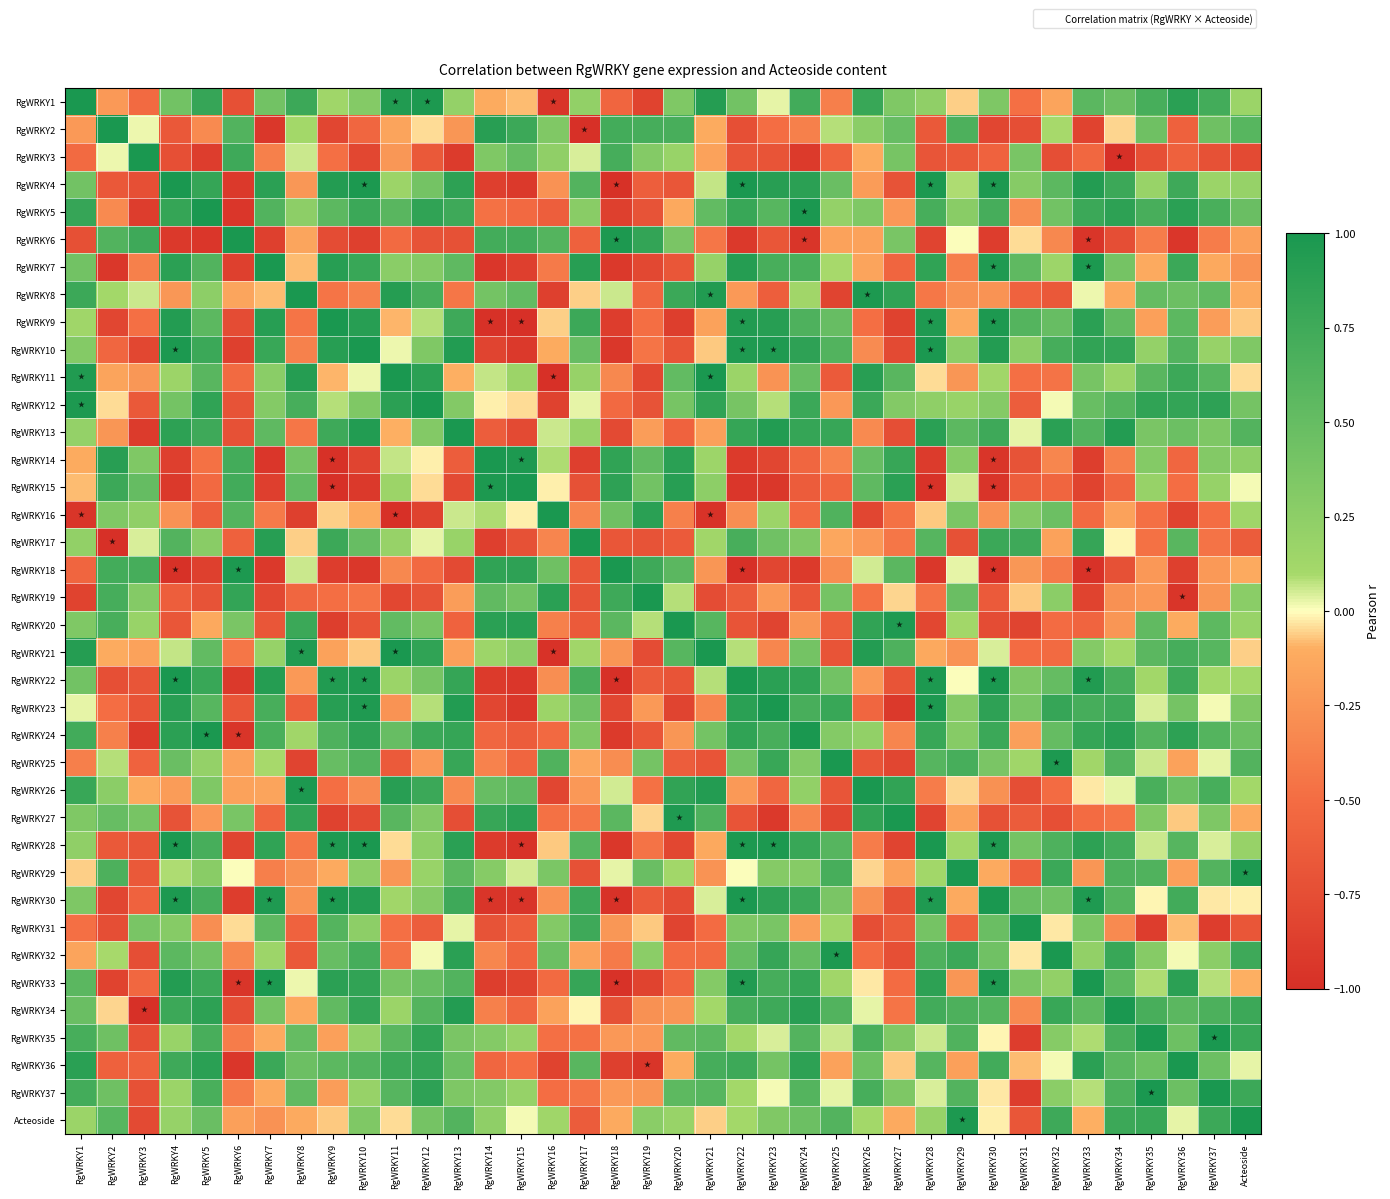

At which category does the chart reach its peak across all series?

RgWRKY1